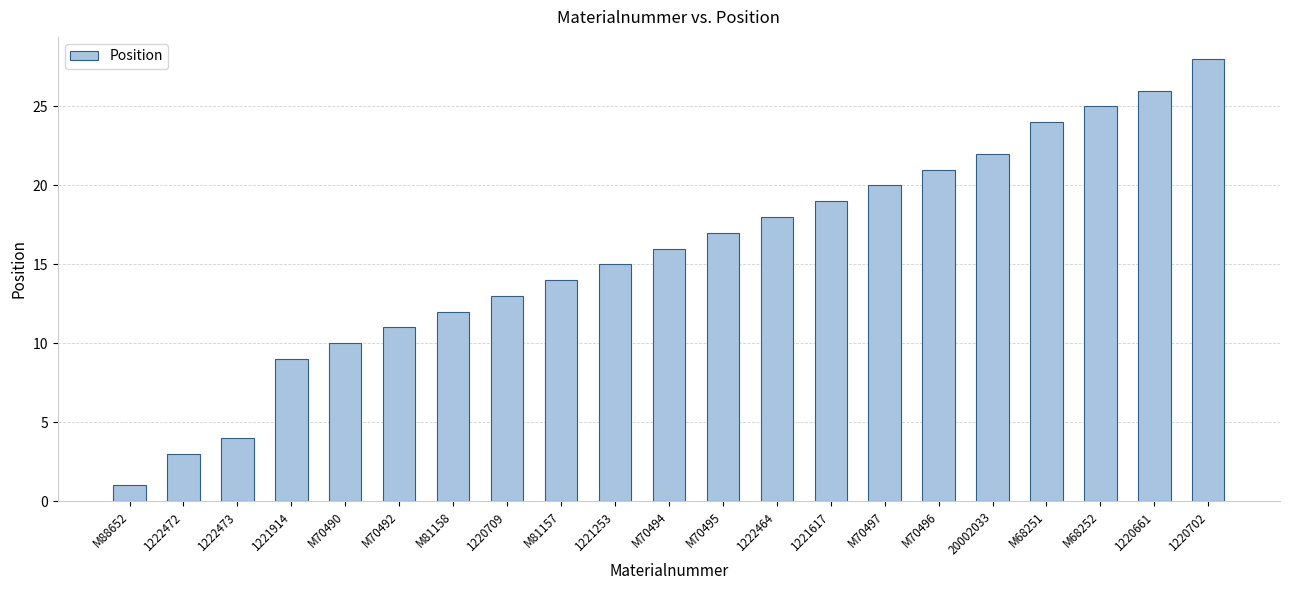

True or false: the data shows 13 at 1221617.

False